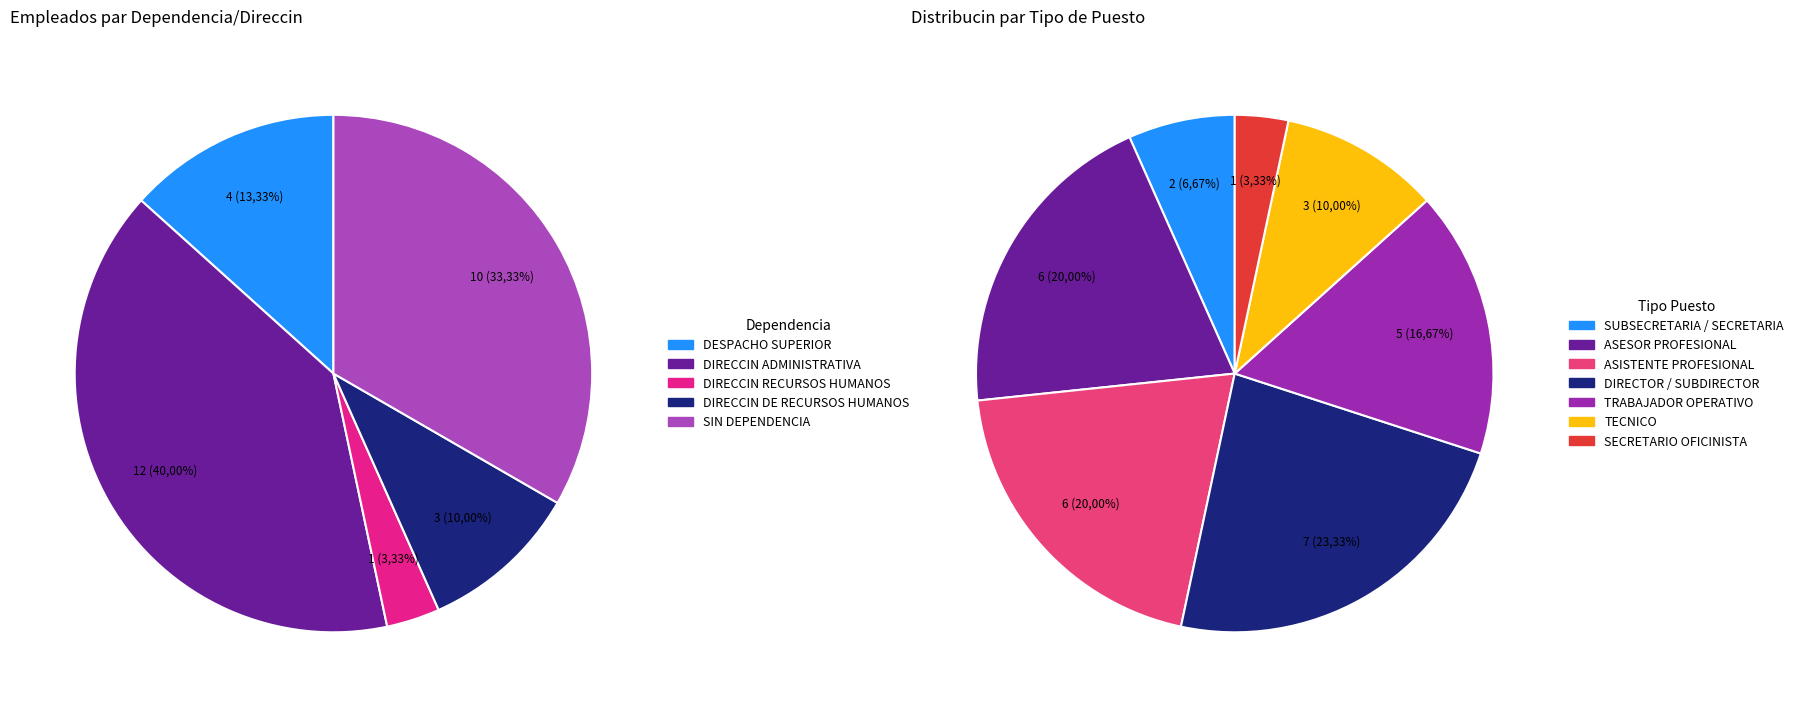

Does DESPACHO SUPERIOR account for over 50% of the chart?

No